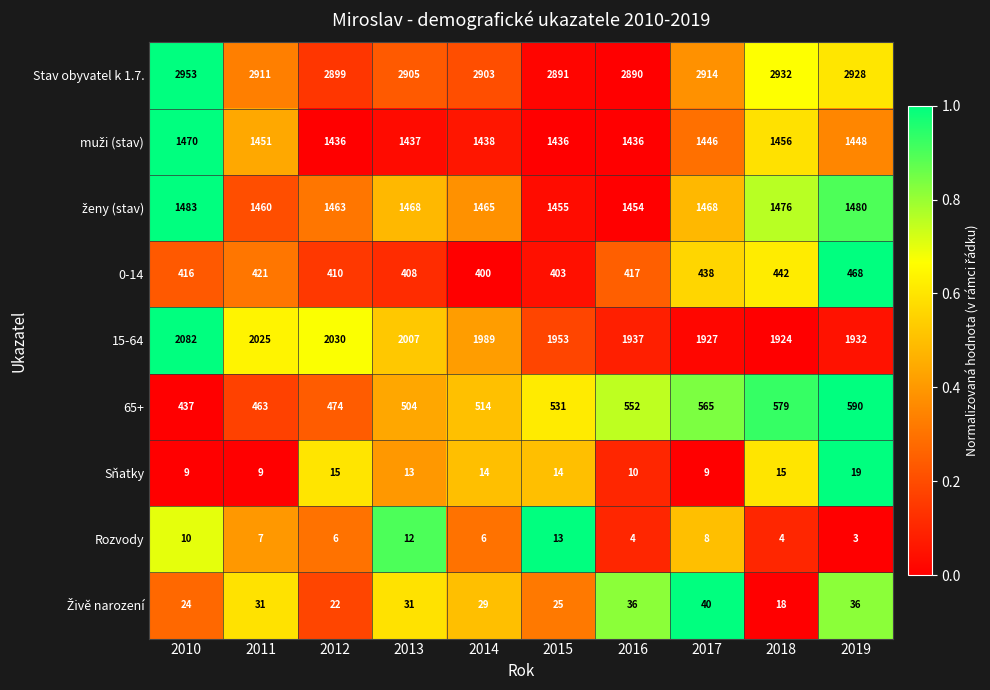

How many series are shown in this chart?

9